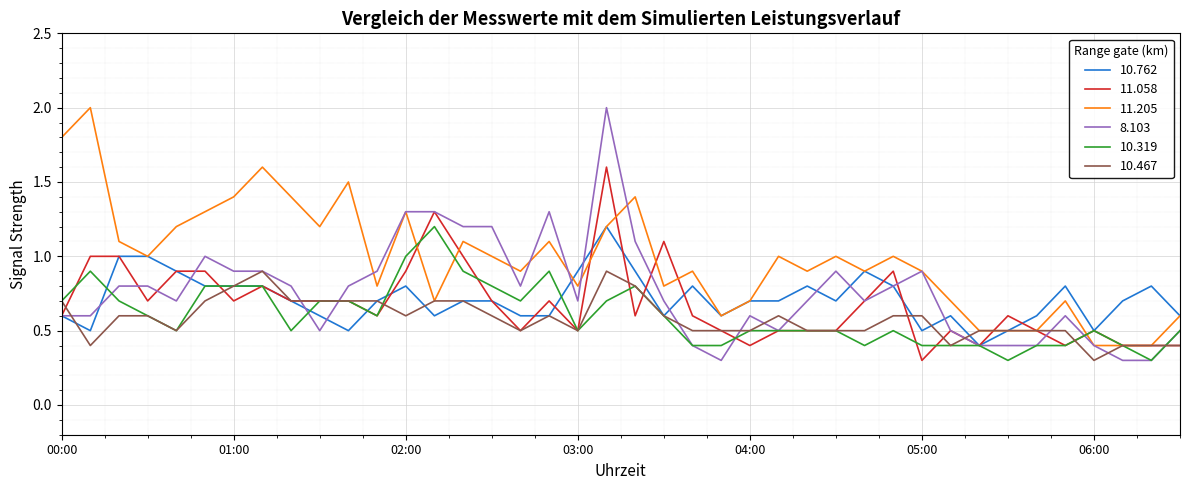

Which series has the largest total across all categories?

11.205